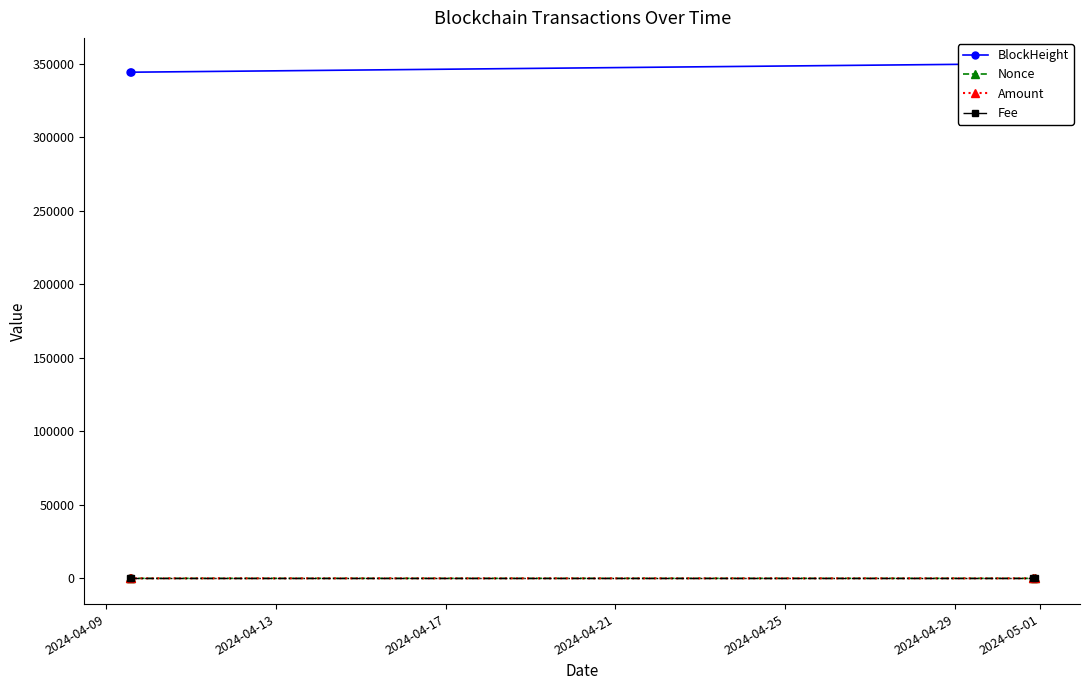

How many times do Nonce and Fee cross each other?

2